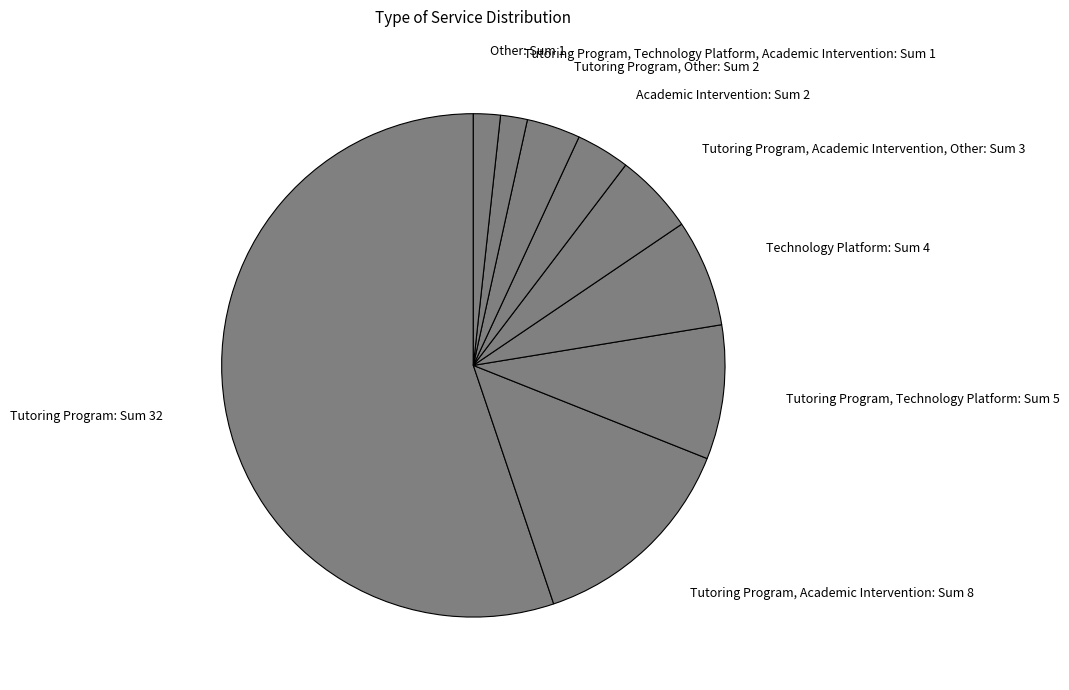

Approximately how many times larger is the value at Tutoring Program, Other: Sum 2 compared to Other: Sum 1?

2.0